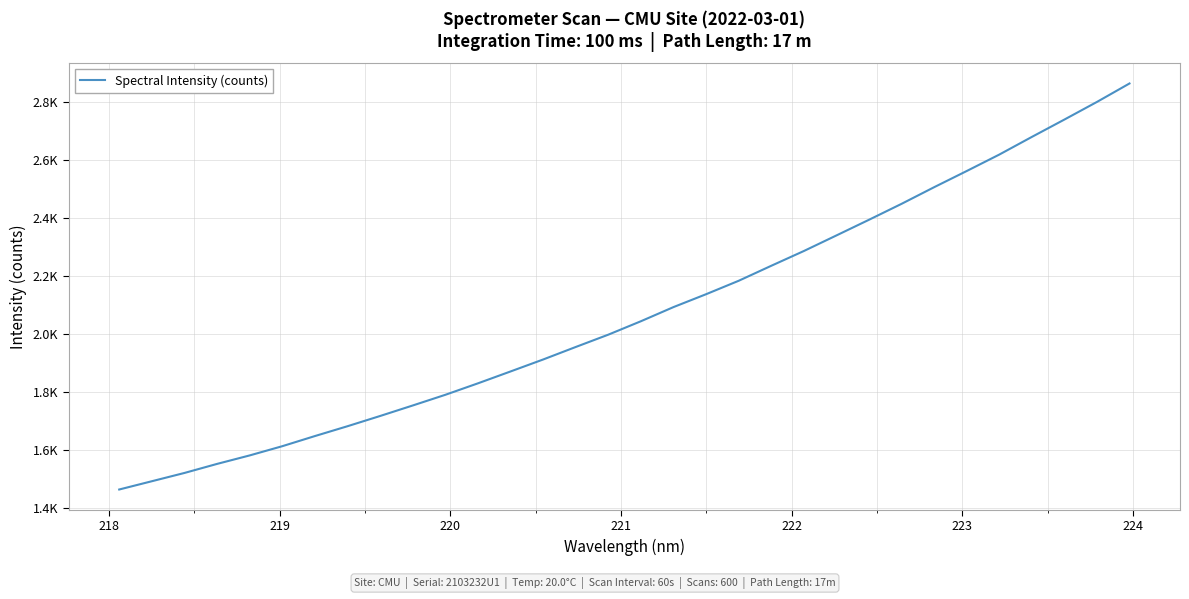

Does the chart display data point markers on the line(s)?

No